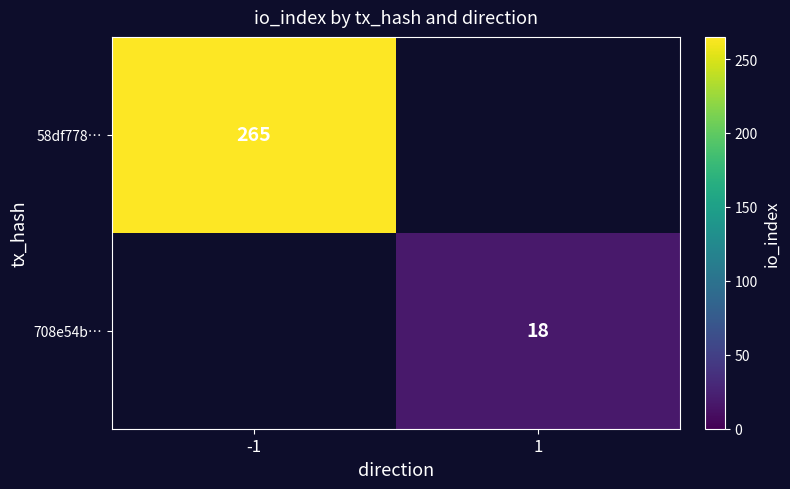

Is it true that 58df778… equals 345 at -1?

False